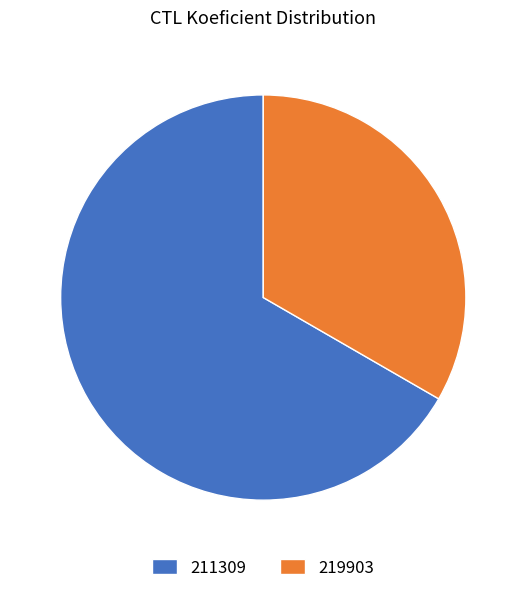

Rank the categories by value from highest to lowest.

211309, 219903